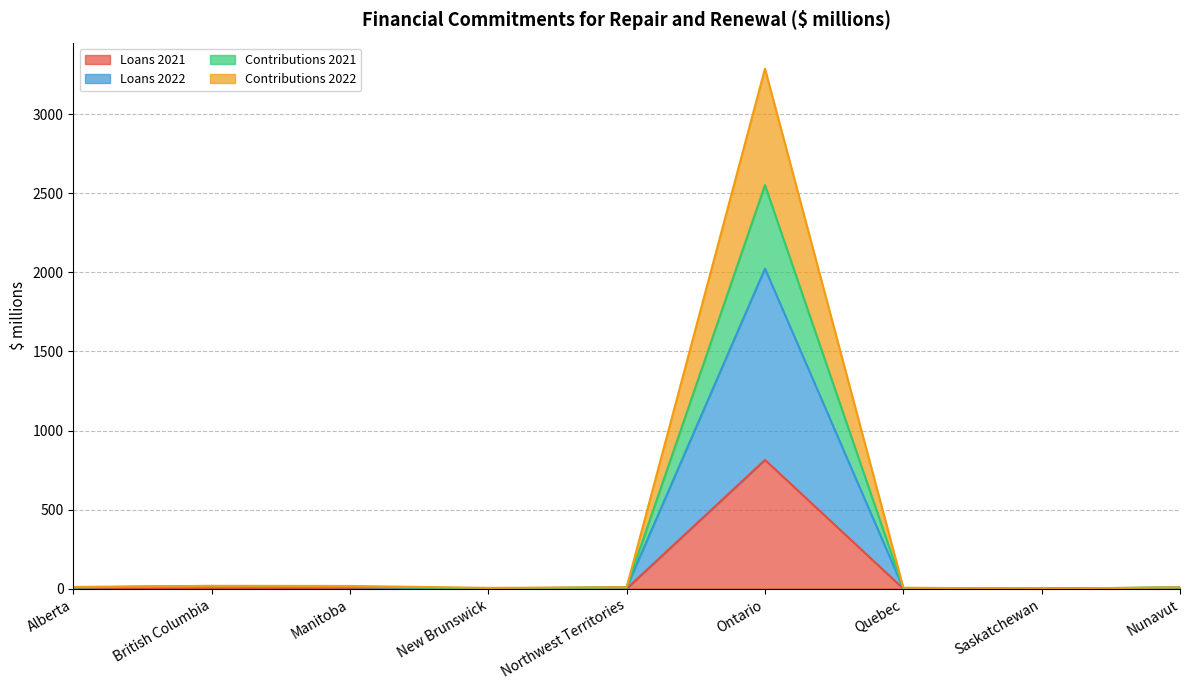

At which category does Loans 2022 reach its first local valley?

New Brunswick